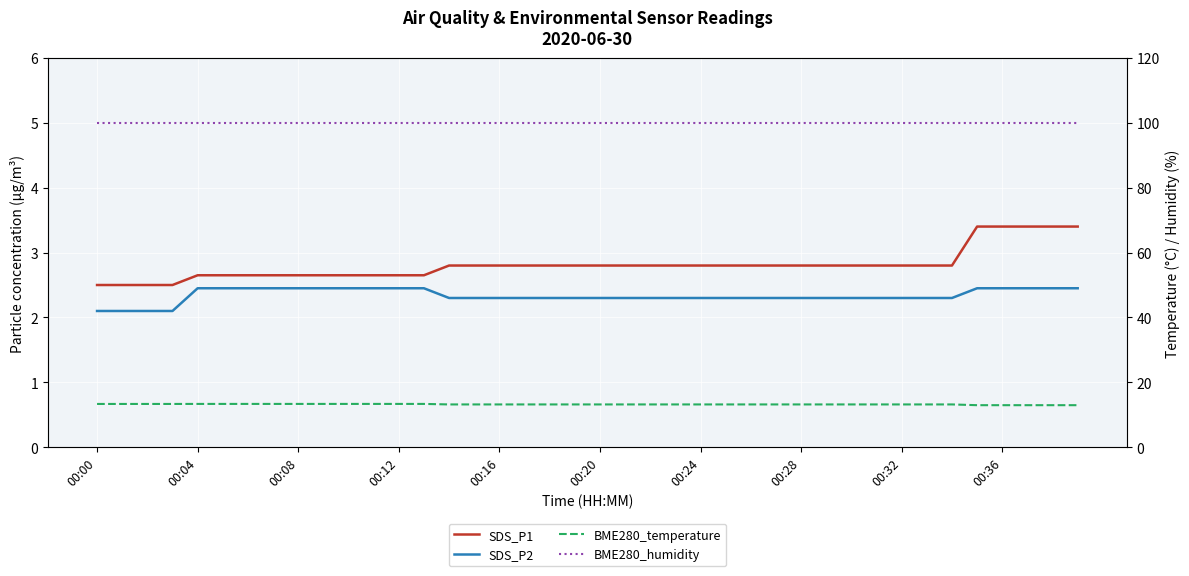

What is the minimum value for SDS_P2?

2.1